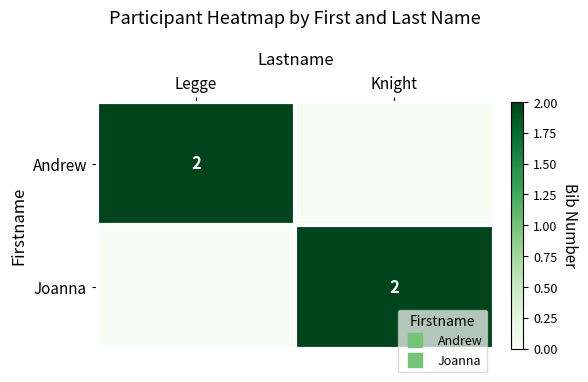

The Joanna series shows -1 at Legge. True or false?

False